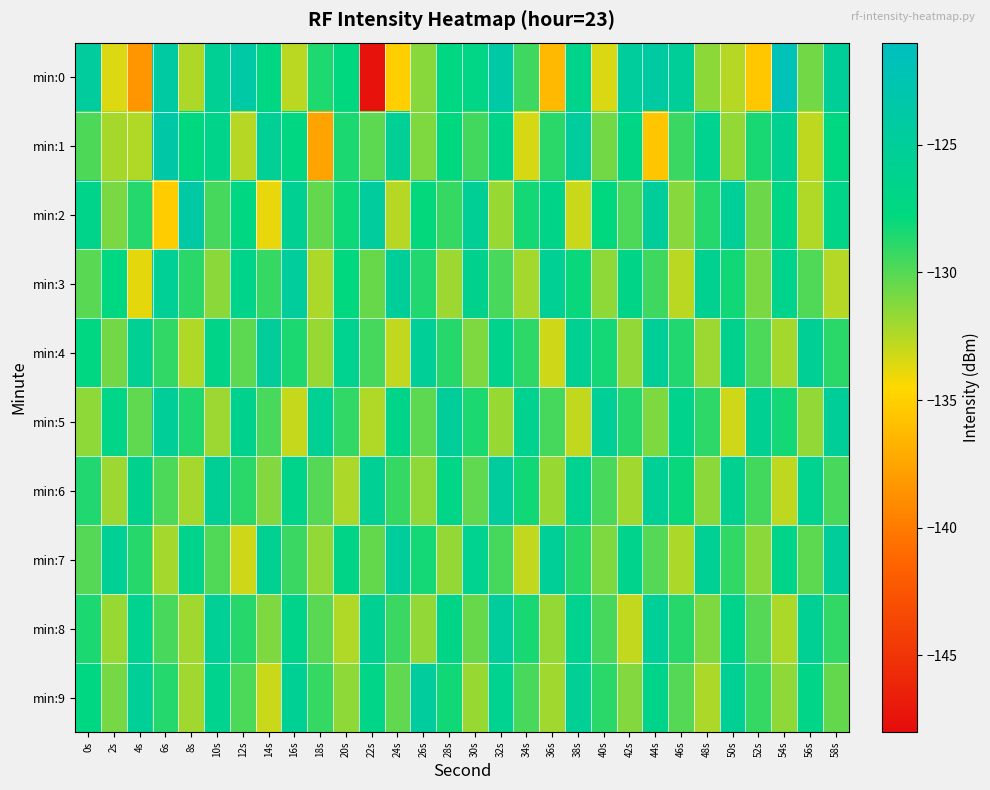

What is the difference between the highest and lowest values at 50s?

8.0